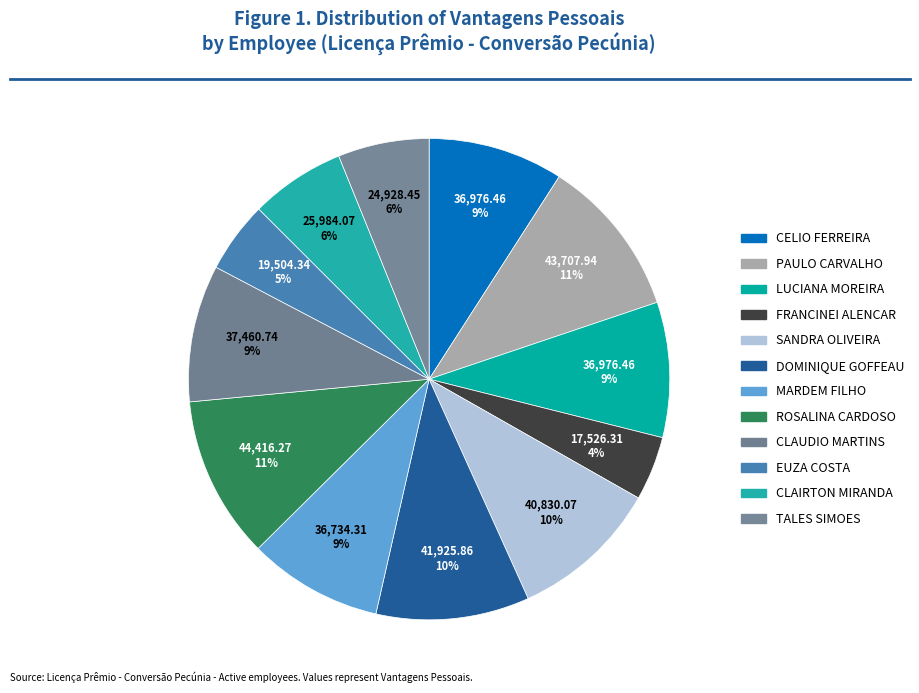

How many slices are in this pie chart?

12